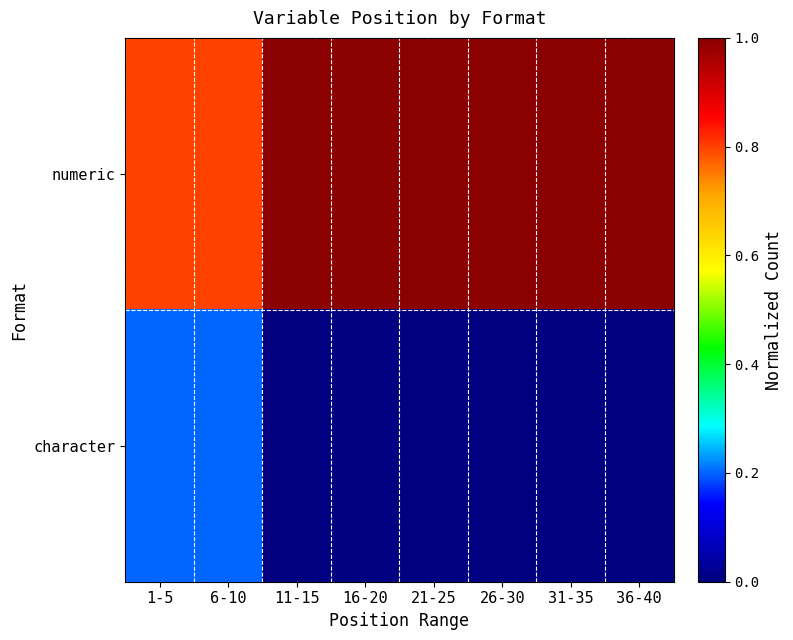

What is the difference between the highest and lowest values at 36-40?

1.0